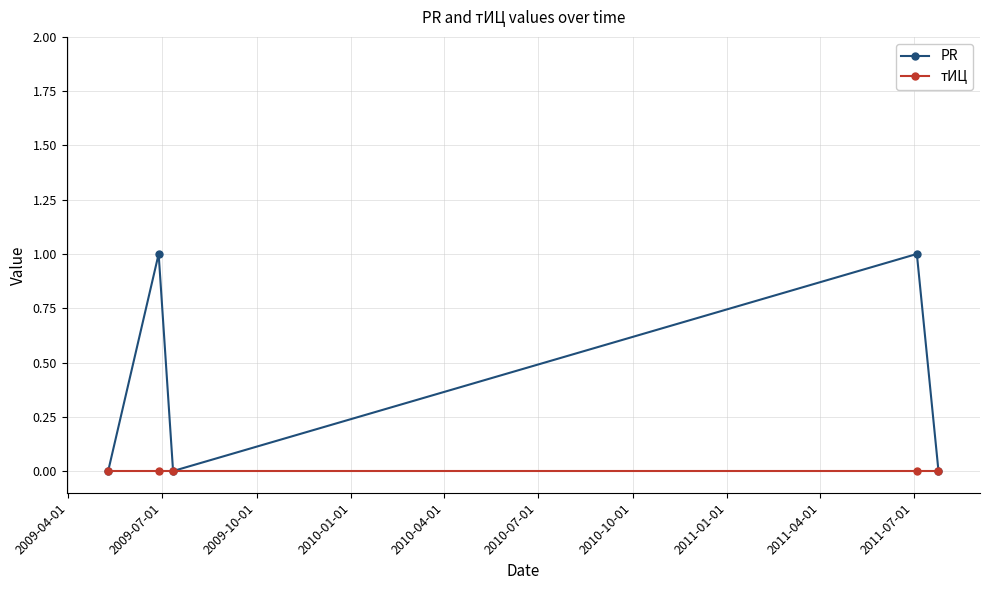

In PR, how many points are higher than both neighbors (excluding endpoints)?

2